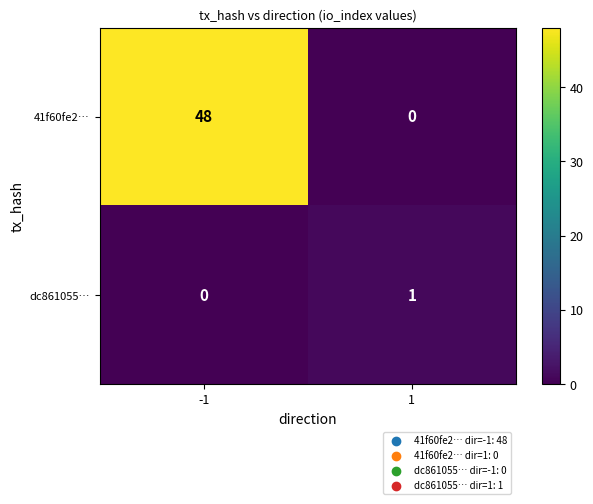

What is the maximum value for 41f60fe2…?

48